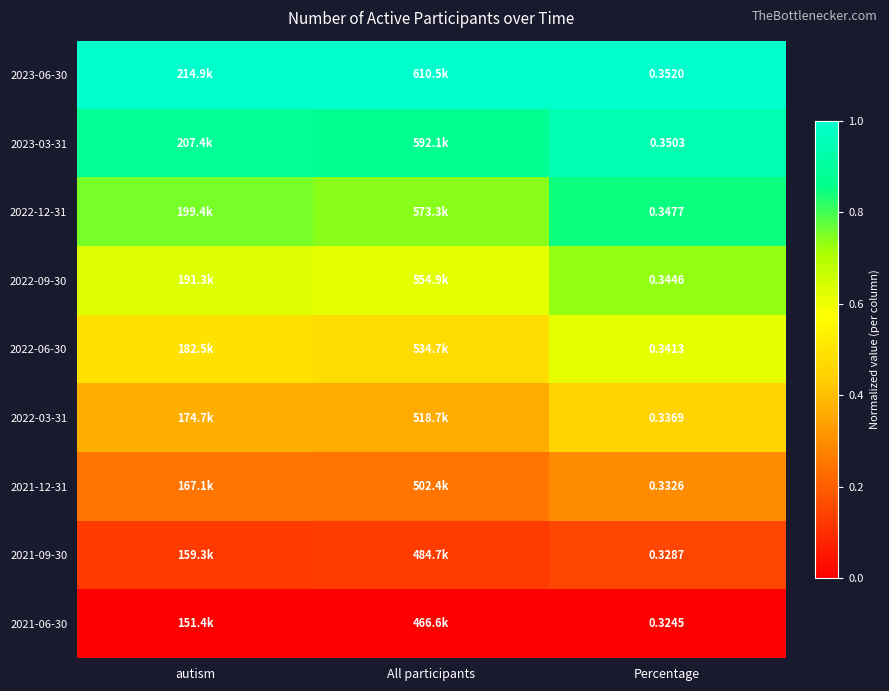

What value does the 2023-03-31 series have at All participants?

0.9